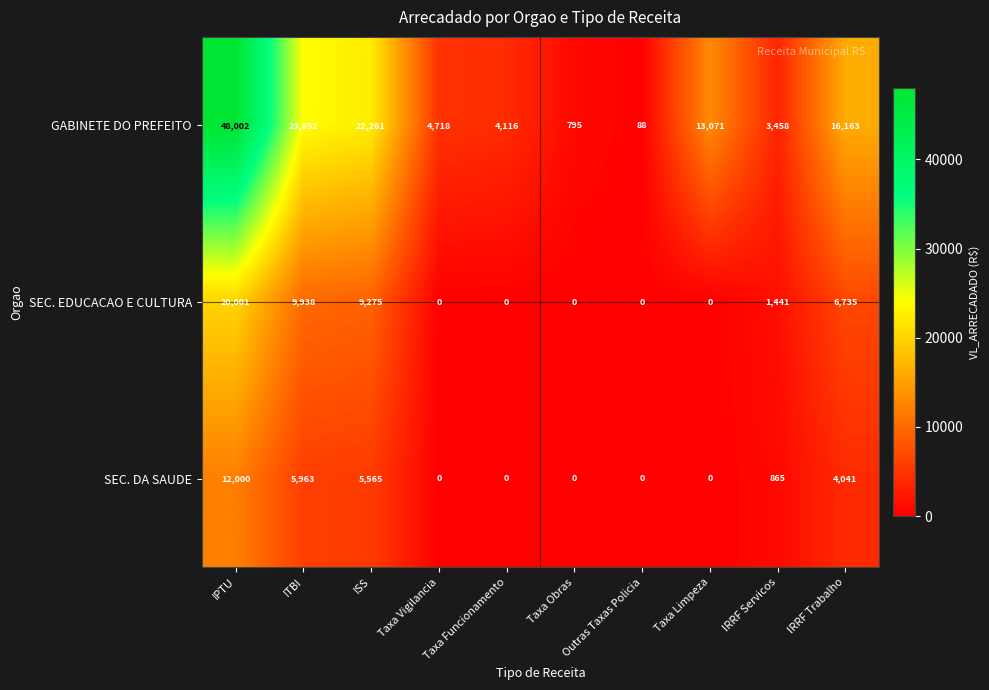

Which series has the largest total across all categories?

GABINETE DO PREFEITO